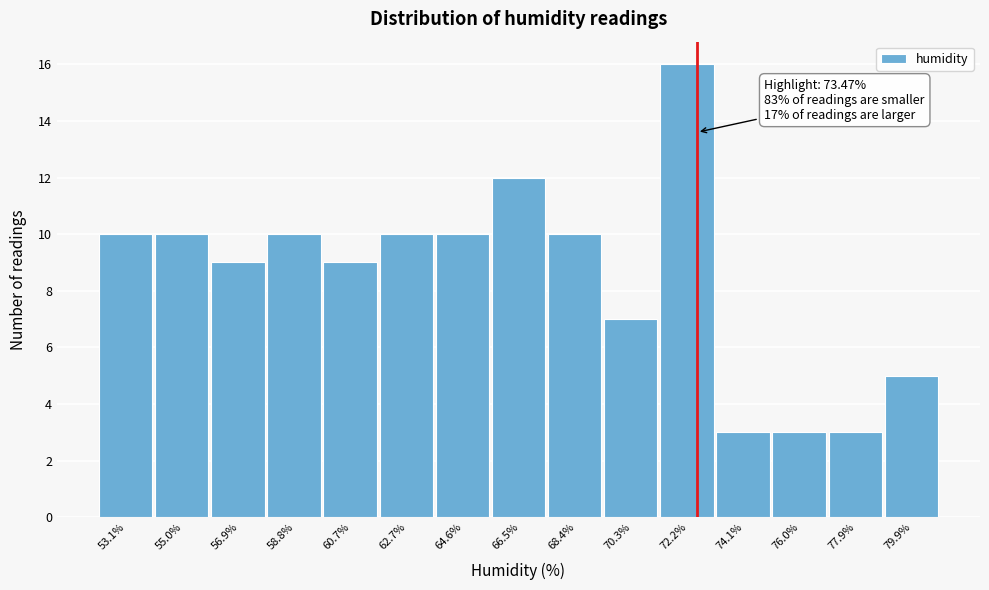

Reading left to right, list all the values displayed in this chart.

10	10	9	10	9	10	10	12	10	7	16	3	3	3	5